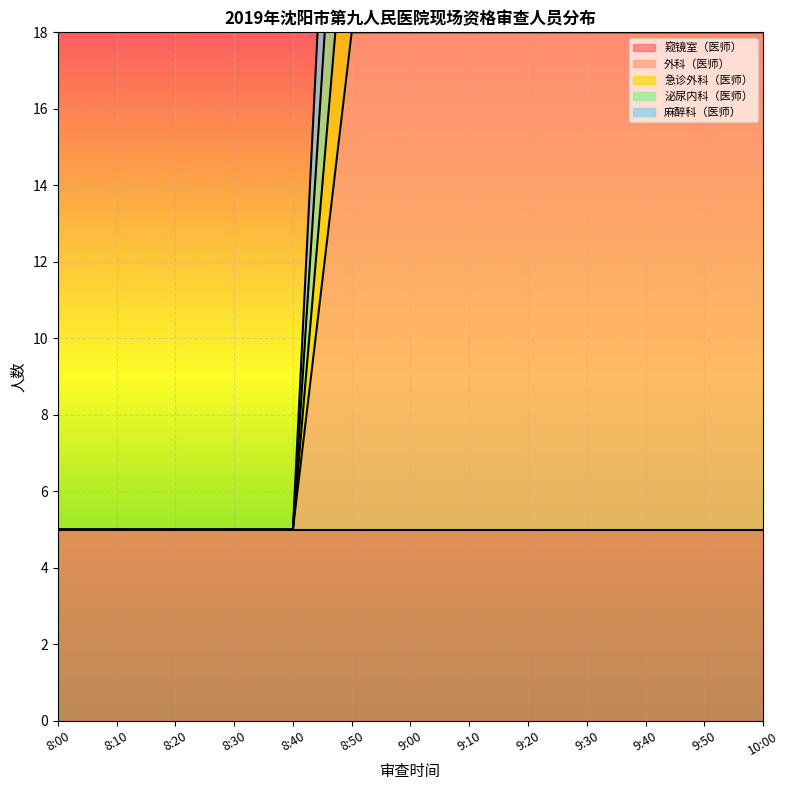

What is the sum of all 急诊外科（医师） values?

209